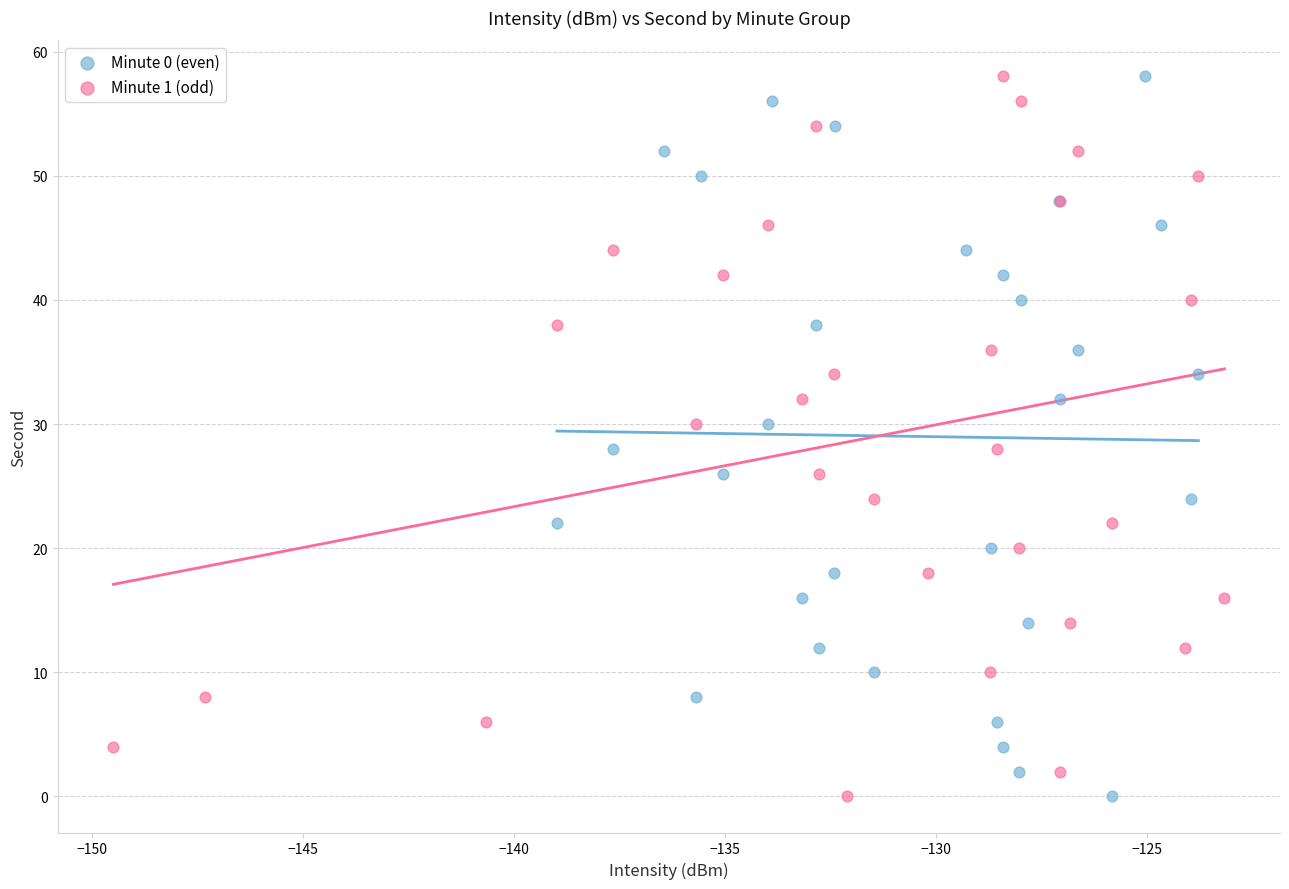

What are all the series names shown in the legend?

Minute 0 (even), Minute 1 (odd)